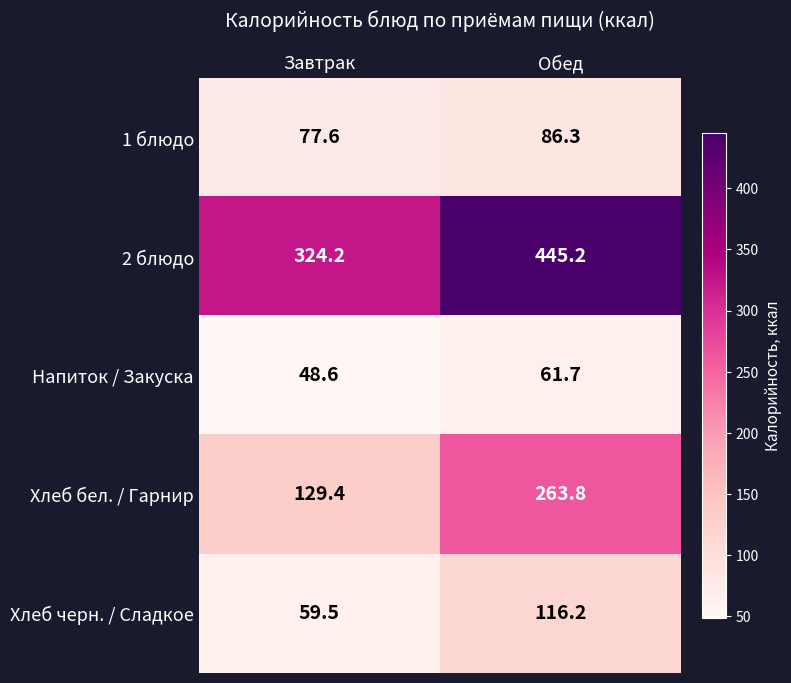

Which series has the largest range (max minus min)?

Хлеб бел. / Гарнир